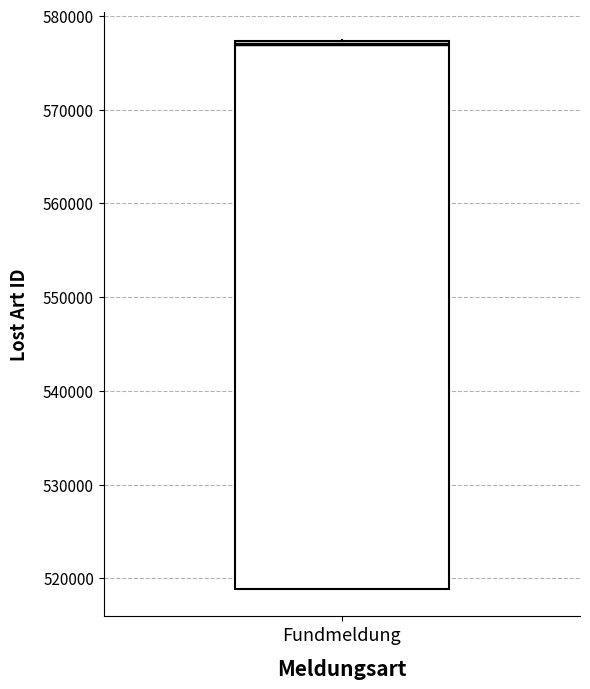

Where is the upper edge of the box for Fundmeldung on the y-axis? The values are not printed on the chart, so give them approximately, as read against the axis.

577000